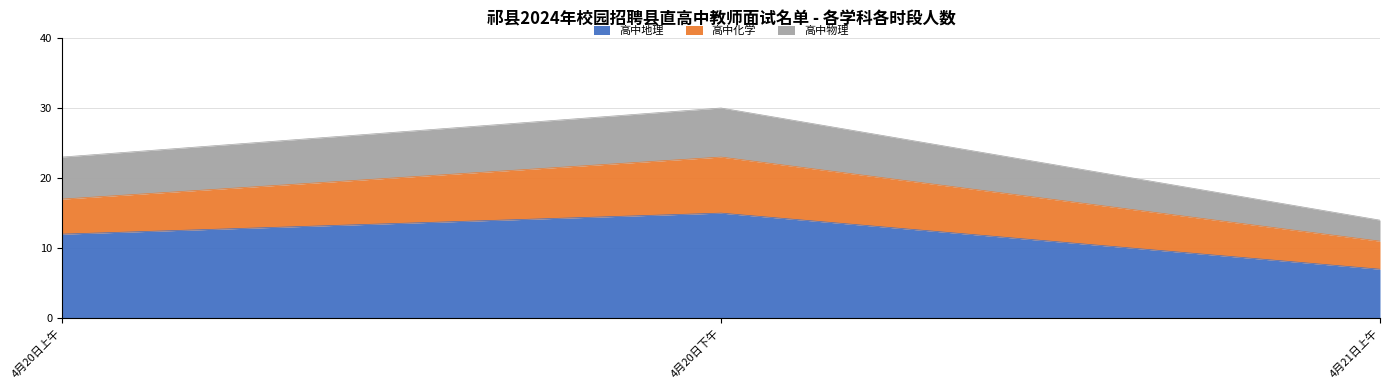

What is the minimum value shown in the chart?

3